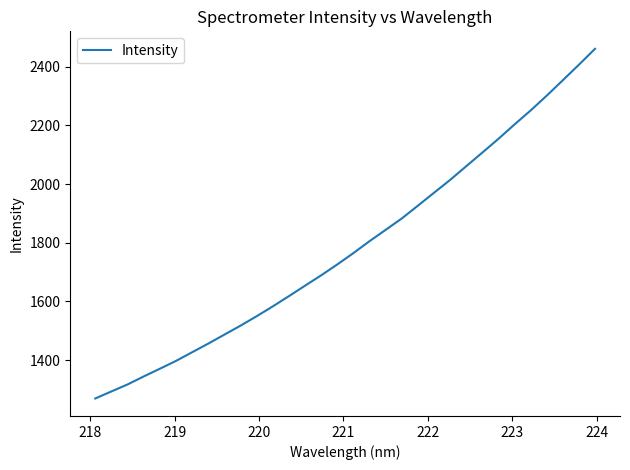

What is the maximum value shown in the chart?

2460.9